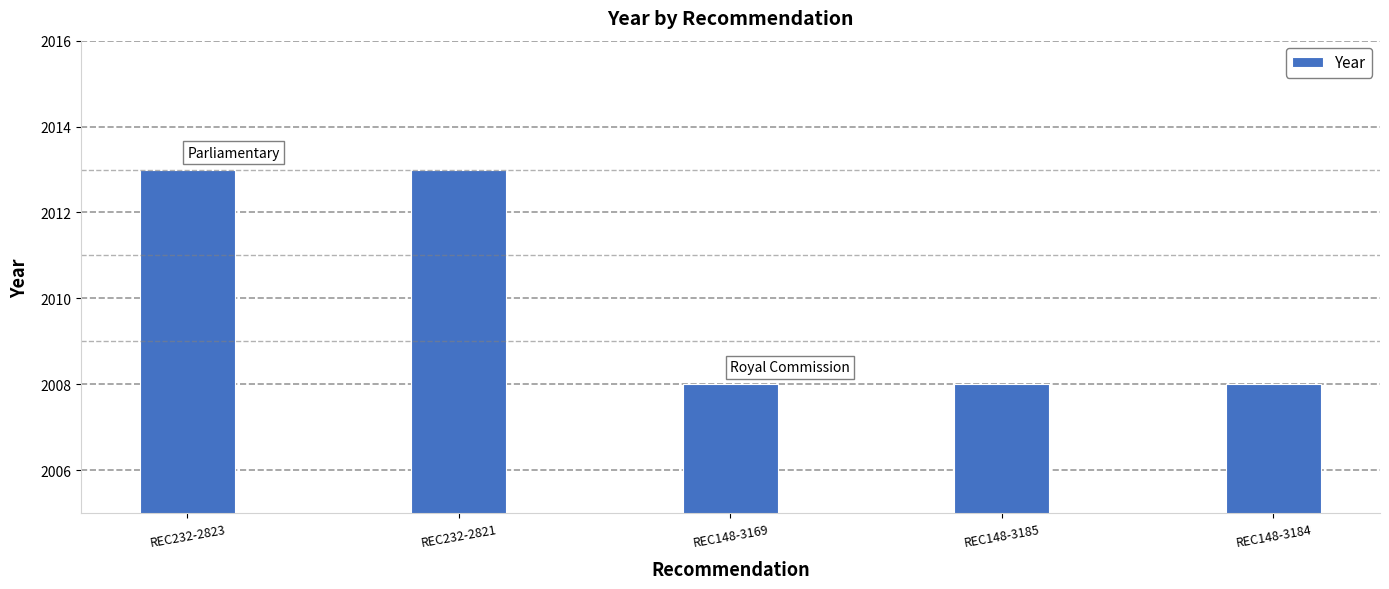

What is the ratio of the value at REC232-2823 to the value at REC148-3185?

1.0